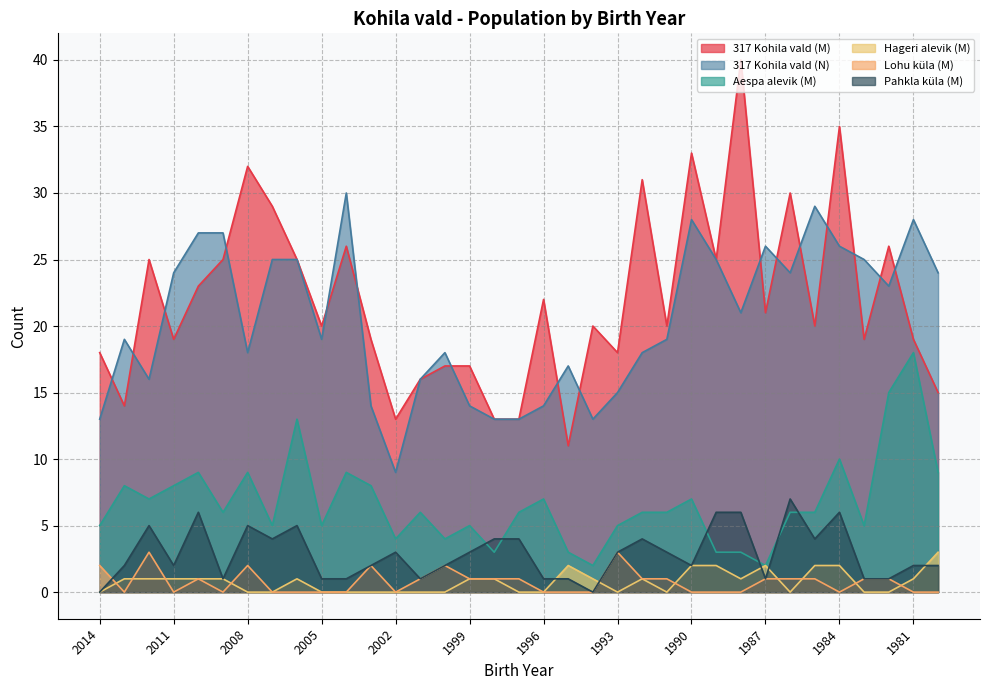

Which series has the largest total across all categories?

317 Kohila vald (M)